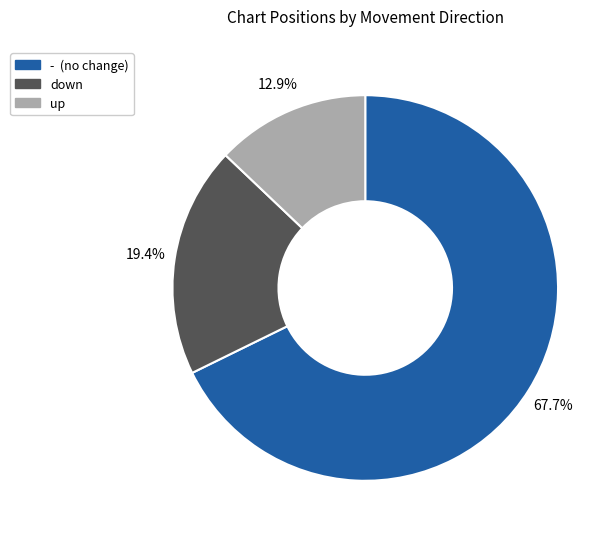

Is up the majority of the pie?

No